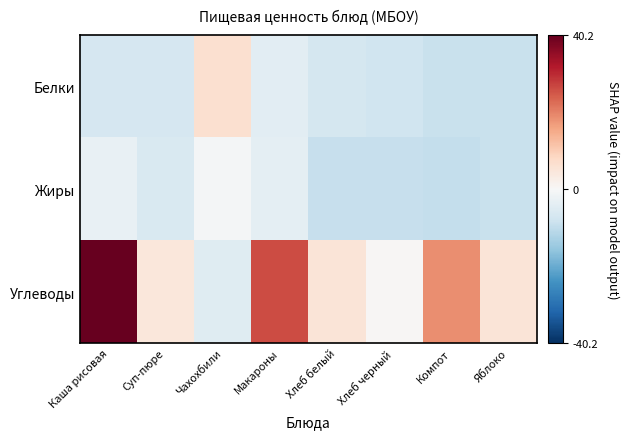

At which category is the sum across all series the highest?

Каша рисовая